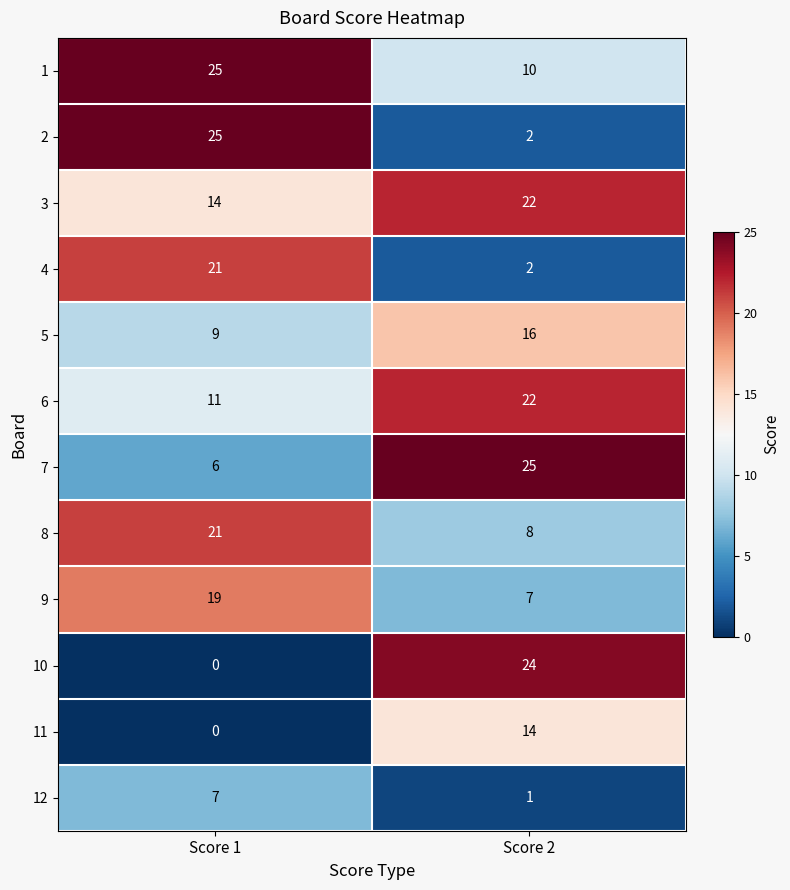

What is the difference between the maximum and minimum values in the 10 series?

24